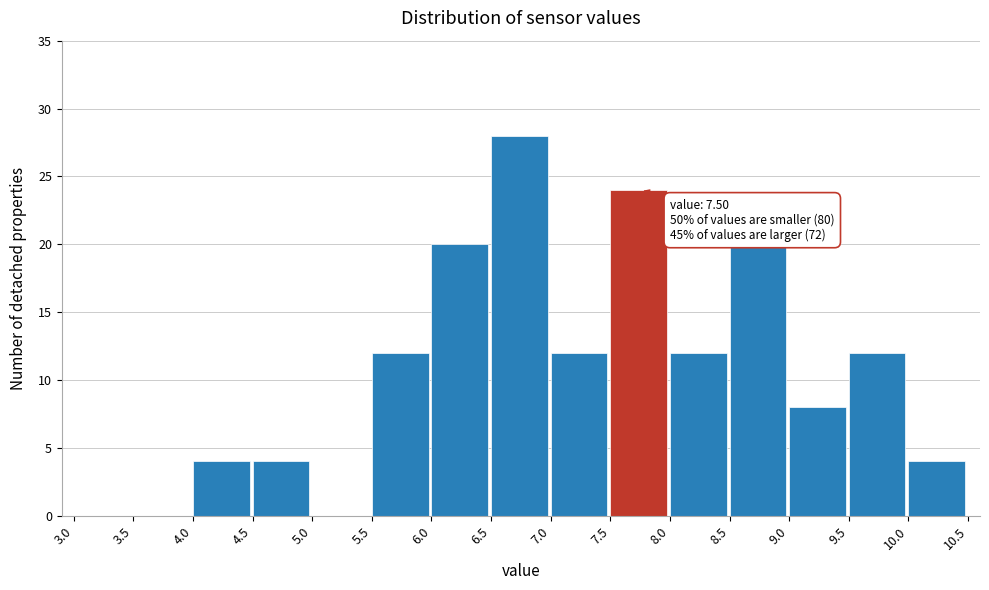

Which range on the x-axis has the tallest bar?

6.5 to 7.0